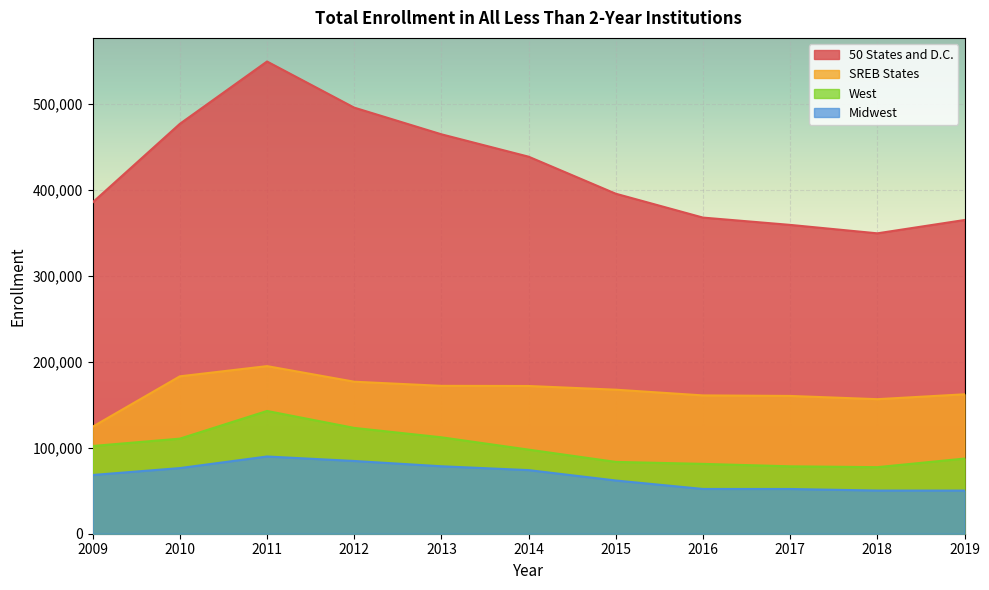

How many values in the West series exceed 97798?

5